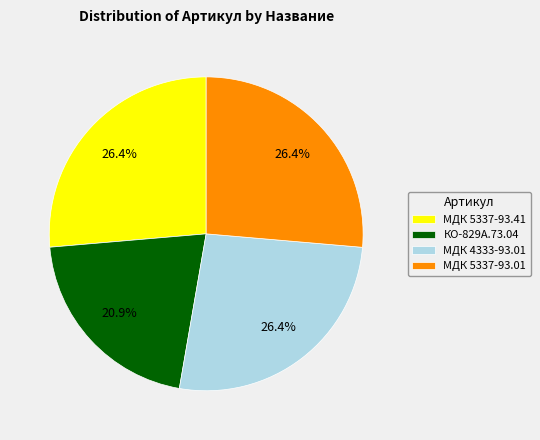

Which slice is the smallest?

КО-829А.73.04